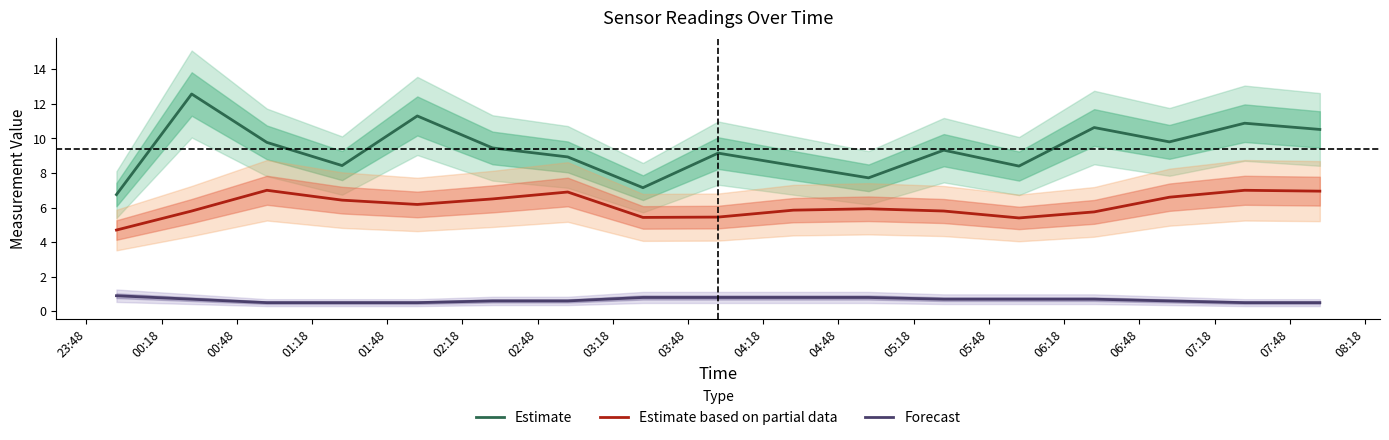

What is the lowest value of the Estimate based on partial data series?

4.7